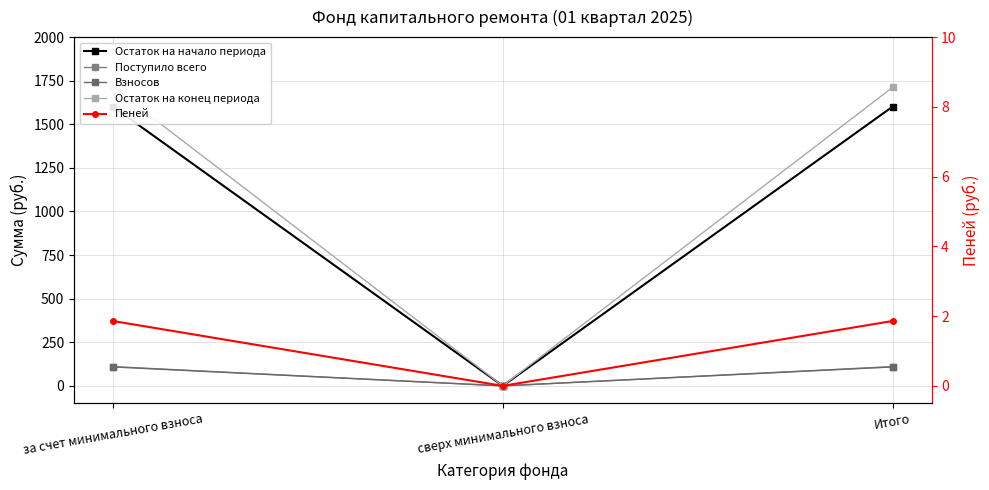

Reading left to right, what are all the values shown in this chart?

Остаток на начало периода: 1601.0	0.0	1601.0
Поступило всего: 110.4	0.0	110.4
Взносов: 108.6	0.0	108.6
Остаток на конец периода: 1711.5	0.0	1711.5
Пеней: 1.9	0.0	1.9